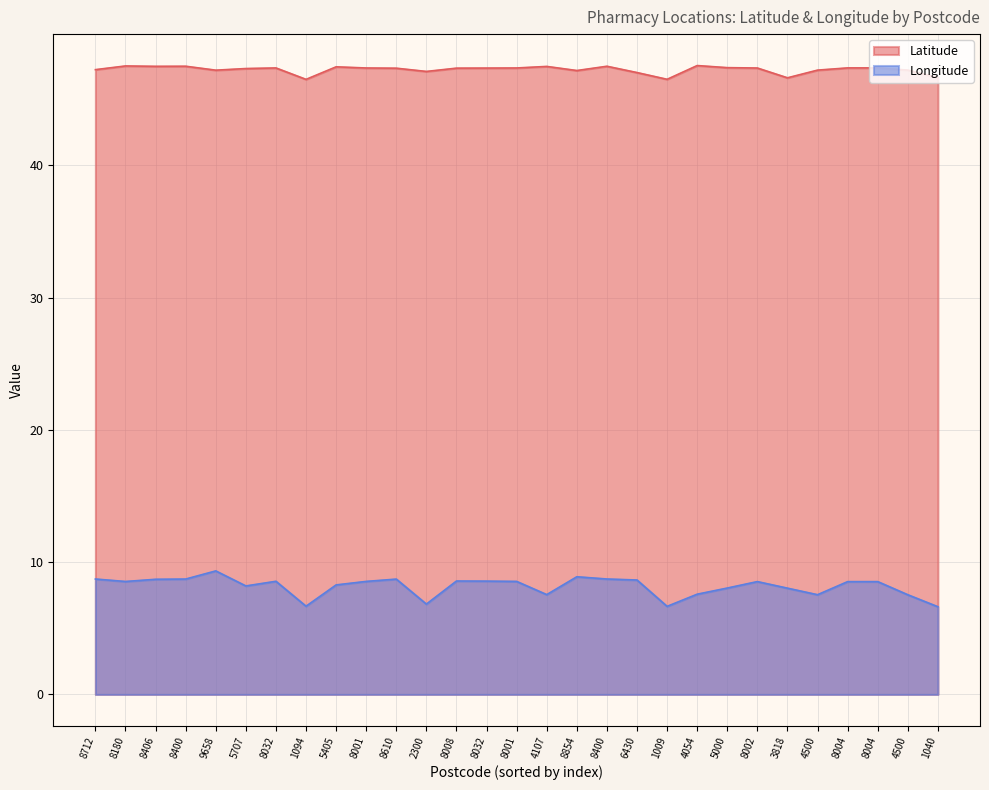

Which series has the largest total across all categories?

Latitude